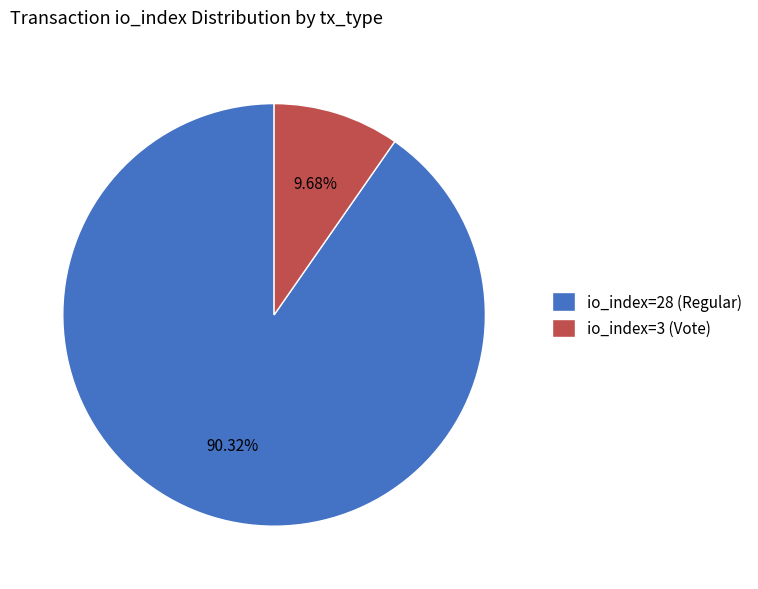

To the nearest percent, what is the difference between the largest and smallest slice percentages?

81%